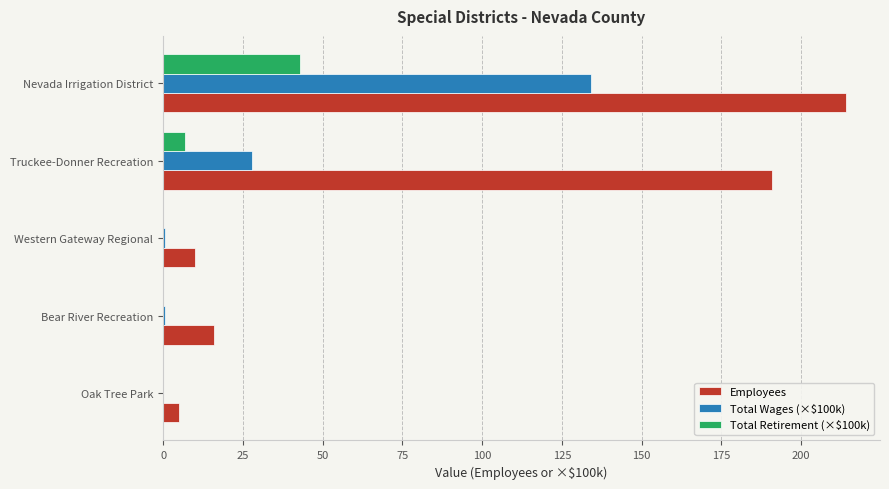

Where is Total Retirement (×$100k) nearest to the value 21?

Truckee-Donner Recreation